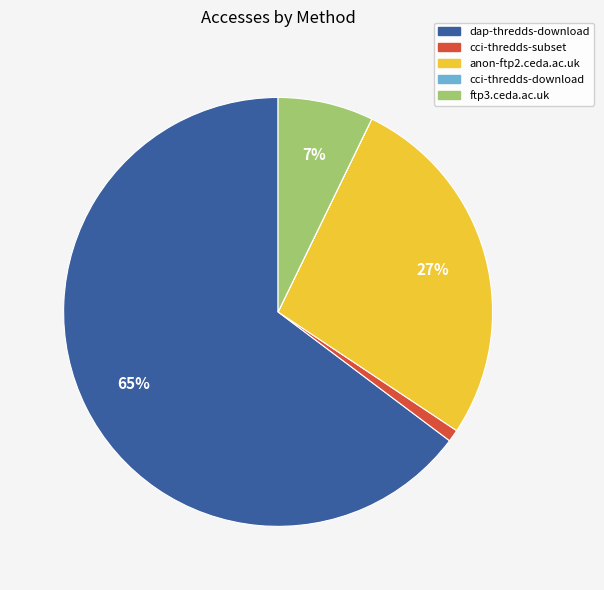

Which has a higher value, anon-ftp2.ceda.ac.uk or ftp3.ceda.ac.uk?

anon-ftp2.ceda.ac.uk